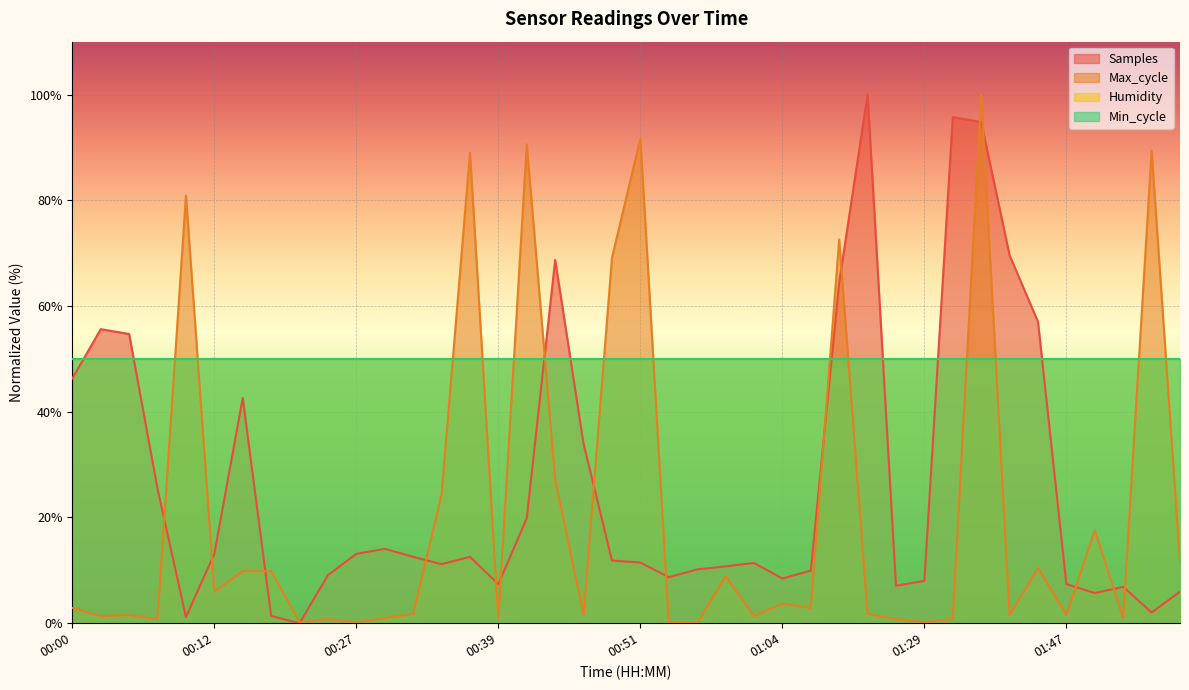

What is the sum of the Max_cycle values at 00:39 and 00:12?

6.8